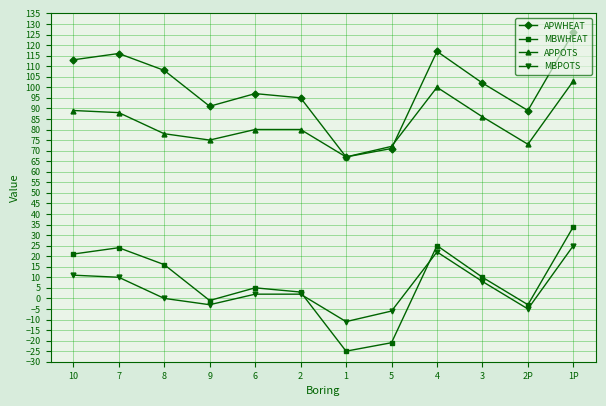

Does the chart have visible grid lines?

Yes